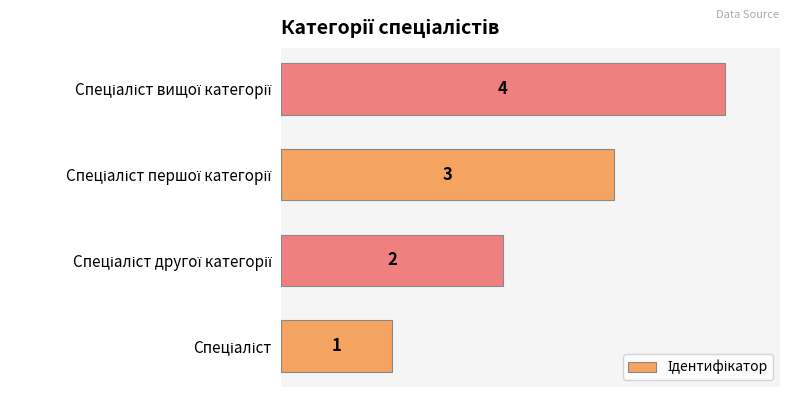

What is the maximum value shown in the chart?

4